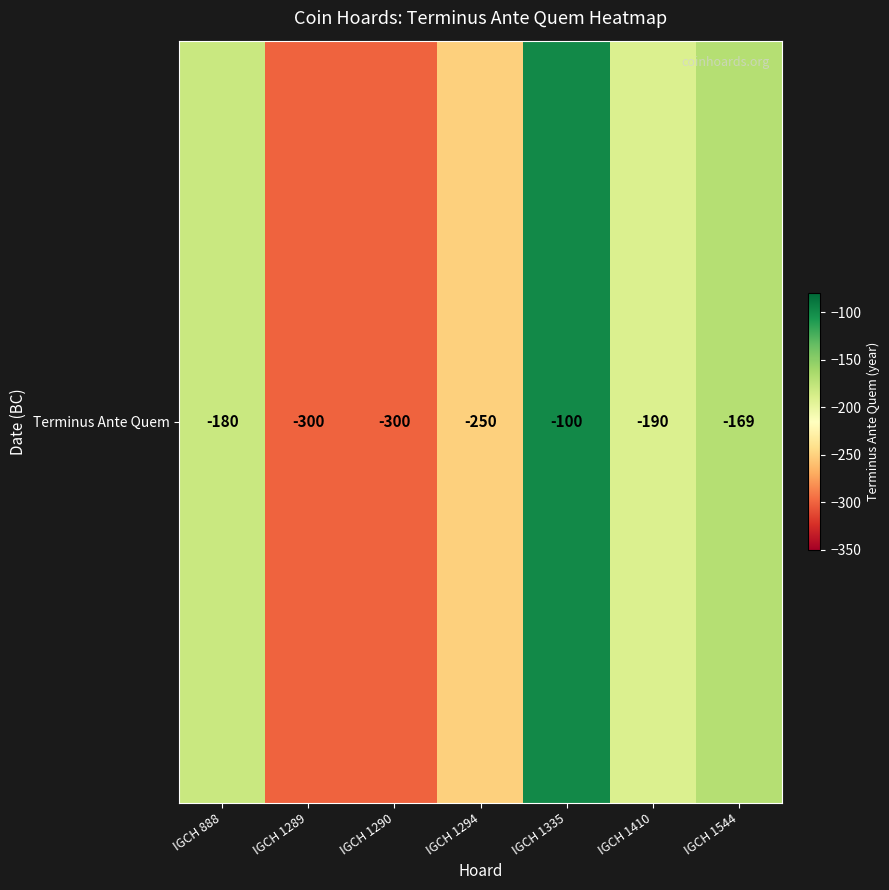

Which has a higher value, IGCH 1290 or IGCH 1294?

IGCH 1294